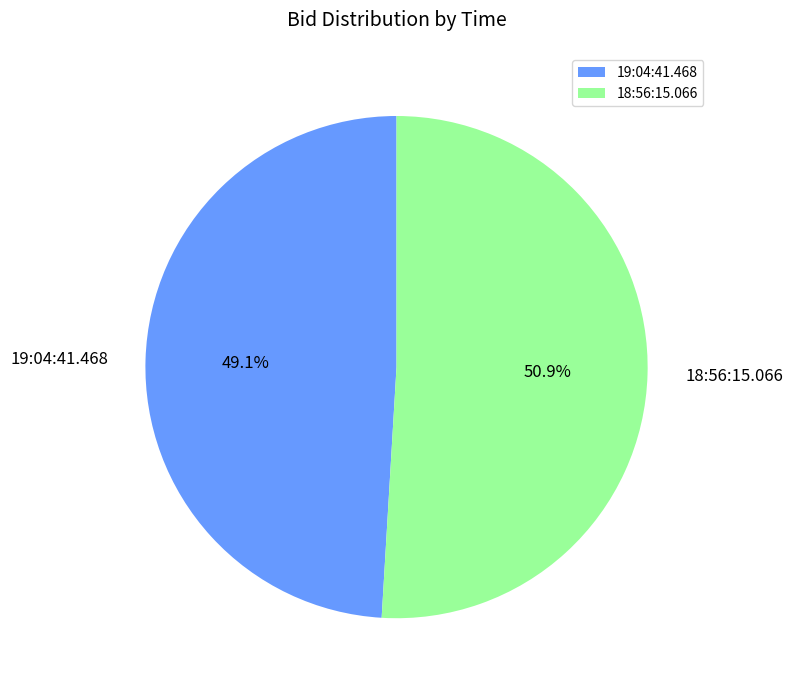

How many segments does this pie chart have?

2